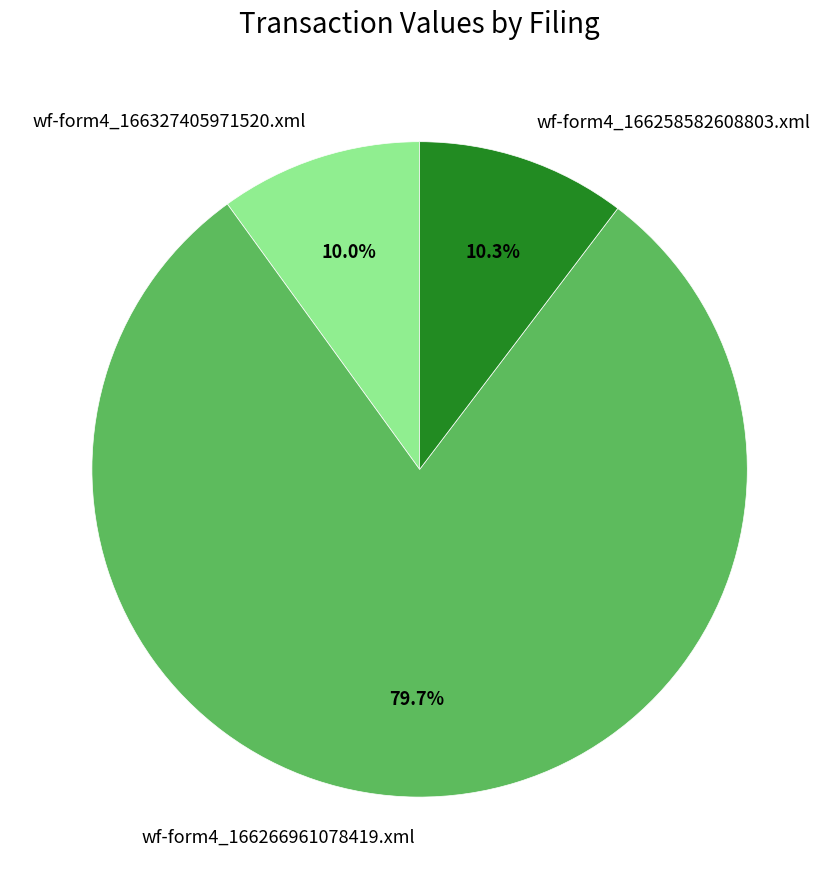

Combined, do wf-form4_166266961078419.xml and wf-form4_166258582608803.xml account for over 50%?

Yes